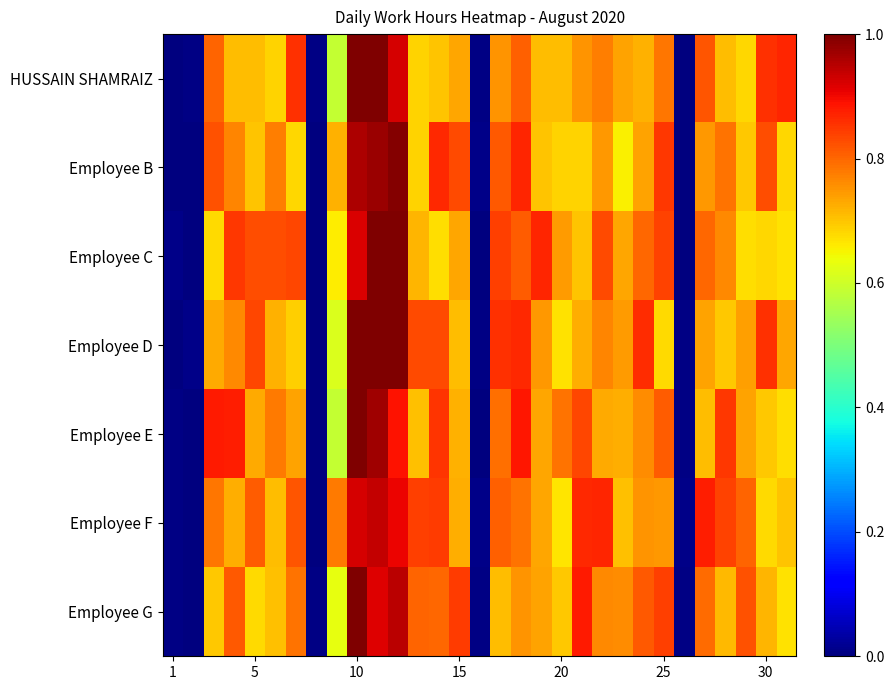

Rank the series by their maximum value, from lowest to highest.

Employee F, Employee B, HUSSAIN SHAMRAIZ, Employee C, Employee D, Employee E, Employee G